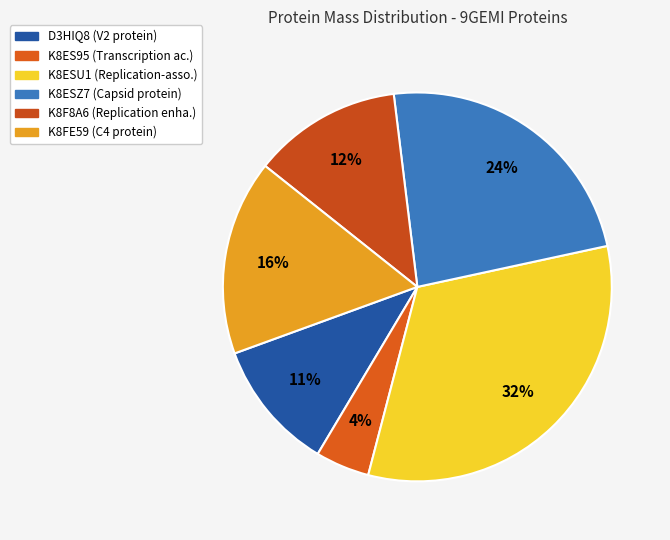

How many segments does this pie chart have?

6